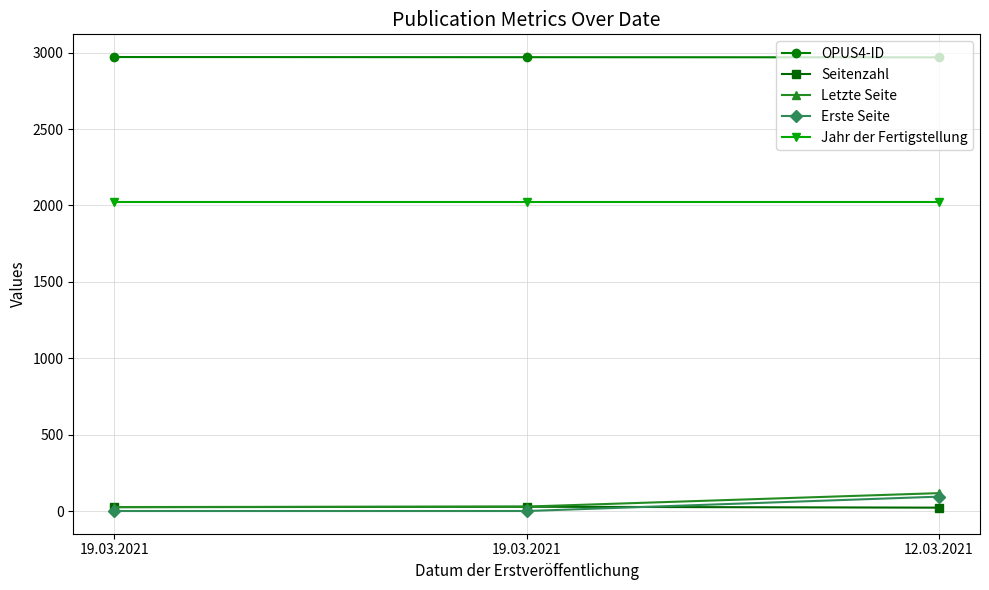

What is the value of the Jahr der Fertigstellung point at the 2nd from the left?

2020